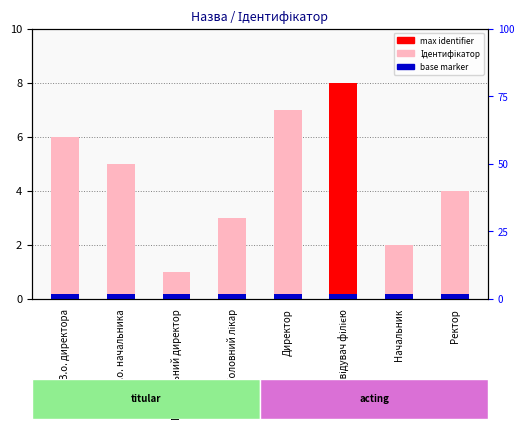

True or false: the data shows 2 at Директор.

False